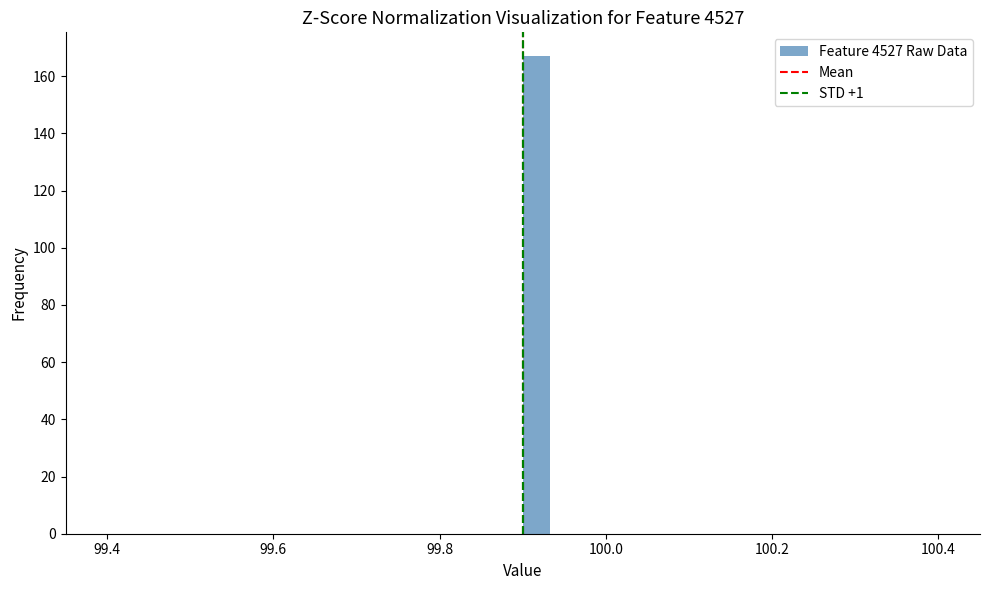

Read against the x-axis, roughly where is the centre of the tallest bar?

99.92